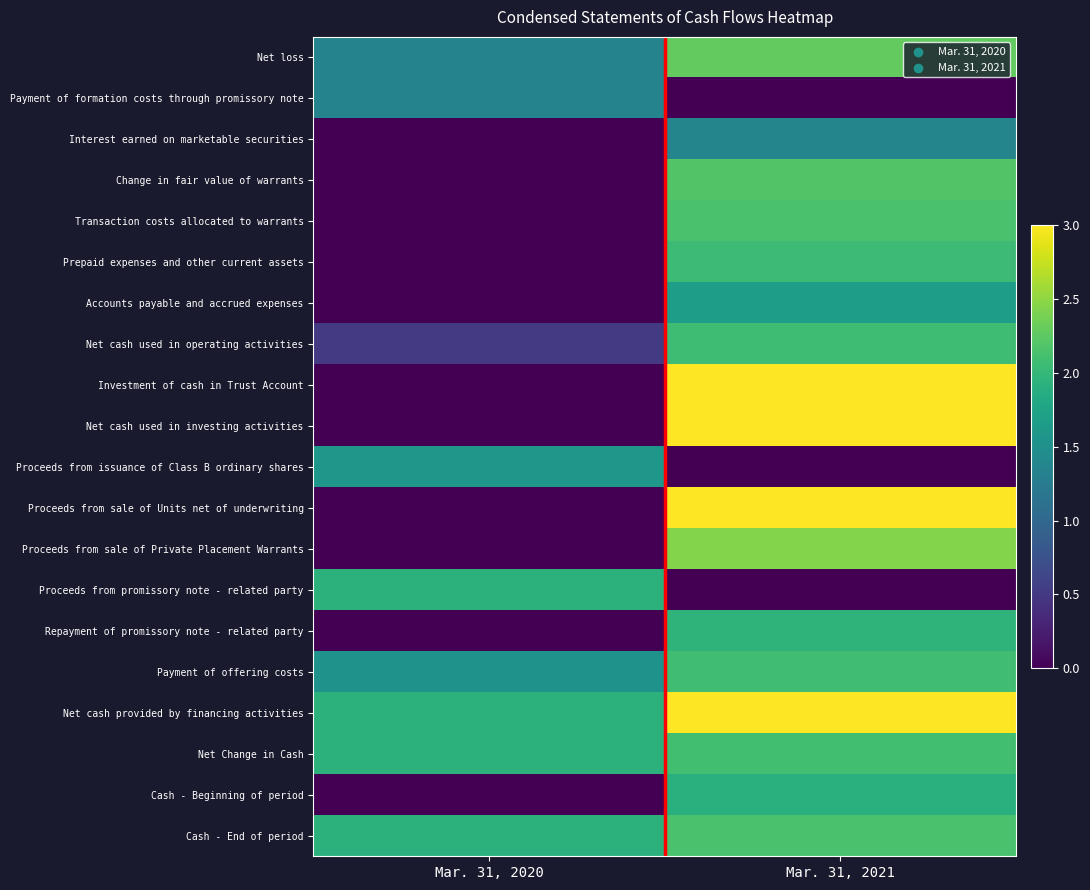

Count the number of data series in this chart.

20